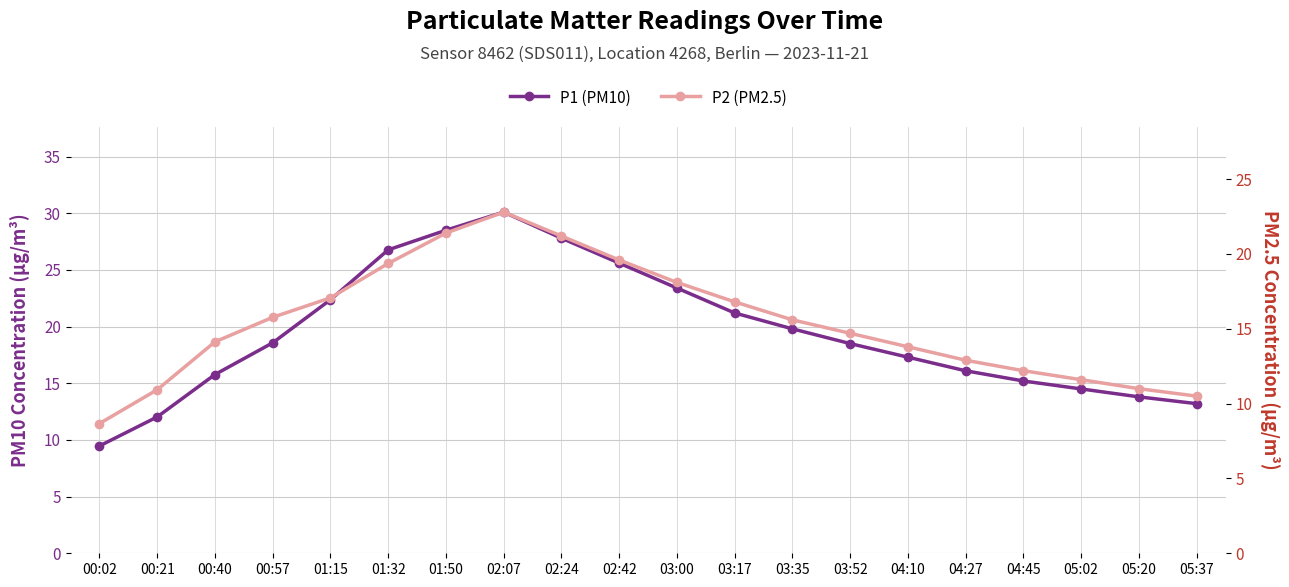

At which label is P2 (PM2.5) closest to 15?

03:52